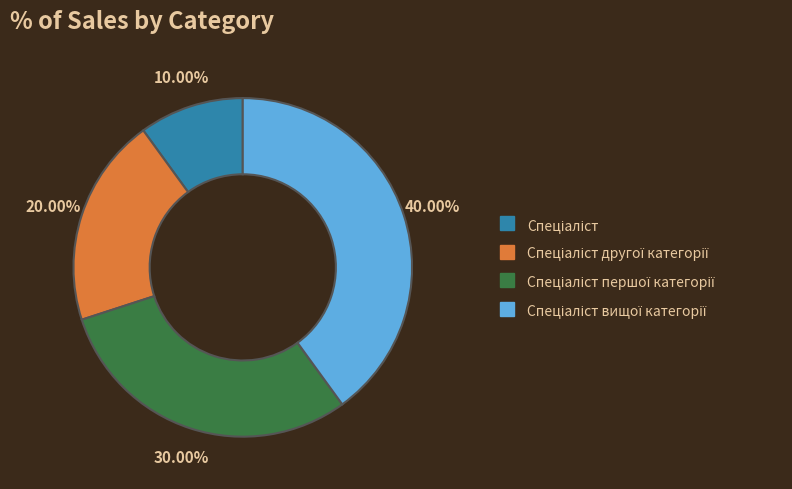

How many segments does this pie chart have?

4